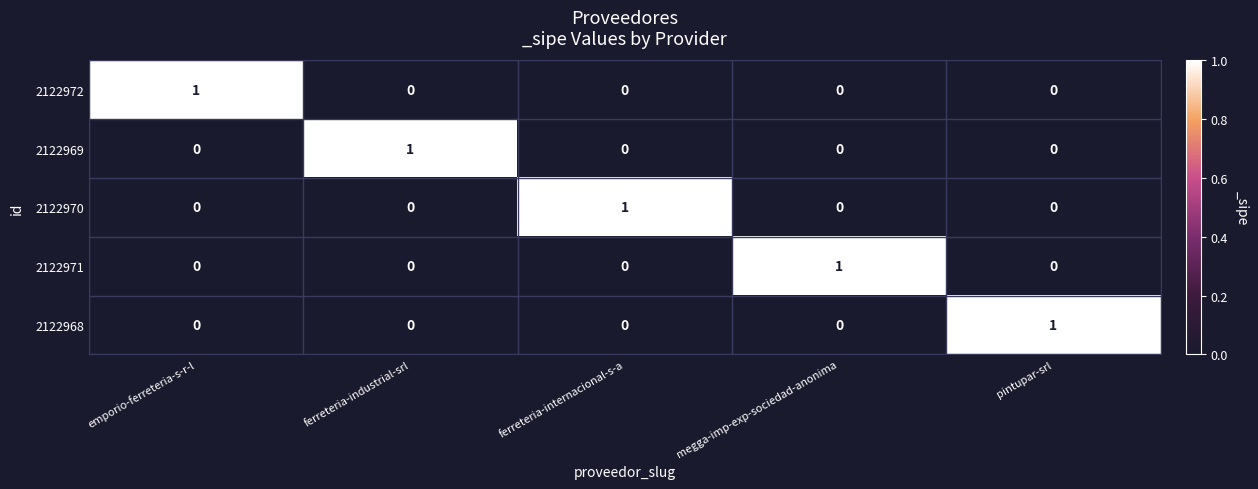

At how many categories does at least one series exceed 0?

5